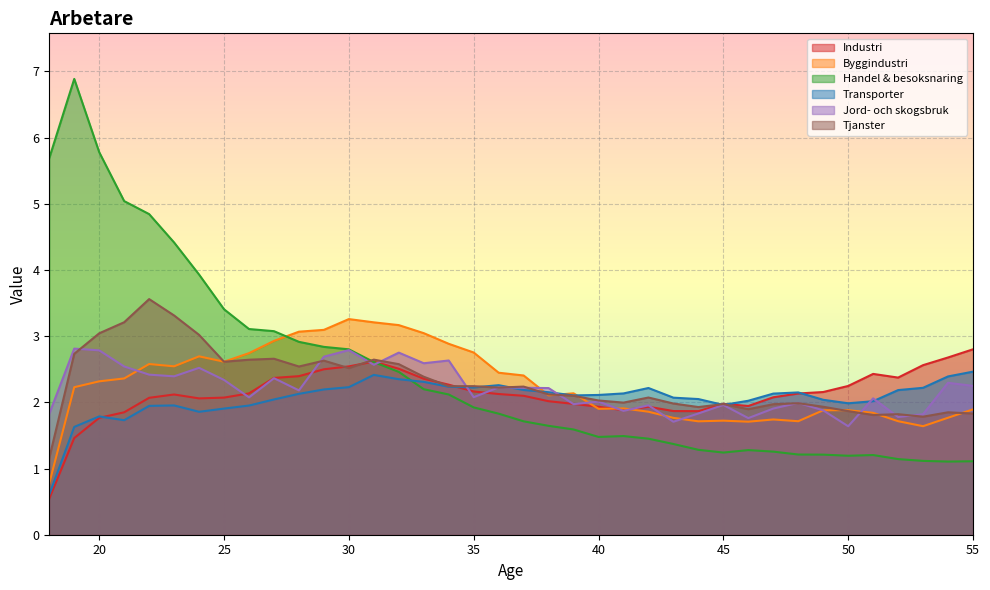

Reading left to right, list all the values displayed in this chart.

Industri: 18=0.5	19=1.5	20=1.8	21=1.8	22=2.1	23=2.1	24=2.1	25=2.1	26=2.1	27=2.4	28=2.4	29=2.5	30=2.5	31=2.6	32=2.5	33=2.4	34=2.3	35=2.2	36=2.1	37=2.1	38=2.0	39=2.0	40=1.9	41=1.9	42=1.9	43=1.9	44=1.9	45=2.0	46=1.9	47=2.1	48=2.1	49=2.2	50=2.2	51=2.4	52=2.4	53=2.6	54=2.7	55=2.8
Byggindustri: 18=0.8	19=2.2	20=2.3	21=2.4	22=2.6	23=2.5	24=2.7	25=2.6	26=2.7	27=2.9	28=3.1	29=3.1	30=3.3	31=3.2	32=3.2	33=3.0	34=2.9	35=2.8	36=2.4	37=2.4	38=2.1	39=2.1	40=1.9	41=1.9	42=1.9	43=1.8	44=1.7	45=1.7	46=1.7	47=1.7	48=1.7	49=1.9	50=1.9	51=1.8	52=1.7	53=1.6	54=1.8	55=1.9
Handel & besoksnaring: 18=5.7	19=6.9	20=5.8	21=5.0	22=4.8	23=4.4	24=3.9	25=3.4	26=3.1	27=3.1	28=2.9	29=2.8	30=2.8	31=2.6	32=2.5	33=2.2	34=2.1	35=1.9	36=1.8	37=1.7	38=1.6	39=1.6	40=1.5	41=1.5	42=1.5	43=1.4	44=1.3	45=1.2	46=1.3	47=1.3	48=1.2	49=1.2	50=1.2	51=1.2	52=1.1	53=1.1	54=1.1	55=1.1
Transporter: 18=0.6	19=1.6	20=1.8	21=1.7	22=1.9	23=2.0	24=1.9	25=1.9	26=2.0	27=2.0	28=2.1	29=2.2	30=2.2	31=2.4	32=2.3	33=2.3	34=2.2	35=2.2	36=2.3	37=2.2	38=2.2	39=2.1	40=2.1	41=2.1	42=2.2	43=2.1	44=2.0	45=2.0	46=2.0	47=2.1	48=2.2	49=2.0	50=2.0	51=2.0	52=2.2	53=2.2	54=2.4	55=2.5
Jord- och skogsbruk: 18=1.8	19=2.8	20=2.8	21=2.5	22=2.4	23=2.4	24=2.5	25=2.3	26=2.1	27=2.4	28=2.2	29=2.7	30=2.8	31=2.6	32=2.8	33=2.6	34=2.6	35=2.1	36=2.2	37=2.2	38=2.2	39=2.0	40=2.0	41=1.9	42=2.0	43=1.7	44=1.8	45=2.0	46=1.8	47=1.9	48=2.0	49=1.9	50=1.6	51=2.1	52=1.8	53=1.8	54=2.3	55=2.2
Tjanster: 18=1.2	19=2.7	20=3.0	21=3.2	22=3.6	23=3.3	24=3.0	25=2.6	26=2.6	27=2.7	28=2.5	29=2.6	30=2.5	31=2.6	32=2.6	33=2.4	34=2.2	35=2.2	36=2.2	37=2.2	38=2.1	39=2.1	40=2.0	41=2.0	42=2.1	43=2.0	44=1.9	45=2.0	46=1.9	47=2.0	48=2.0	49=1.9	50=1.9	51=1.8	52=1.8	53=1.8	54=1.8	55=1.8